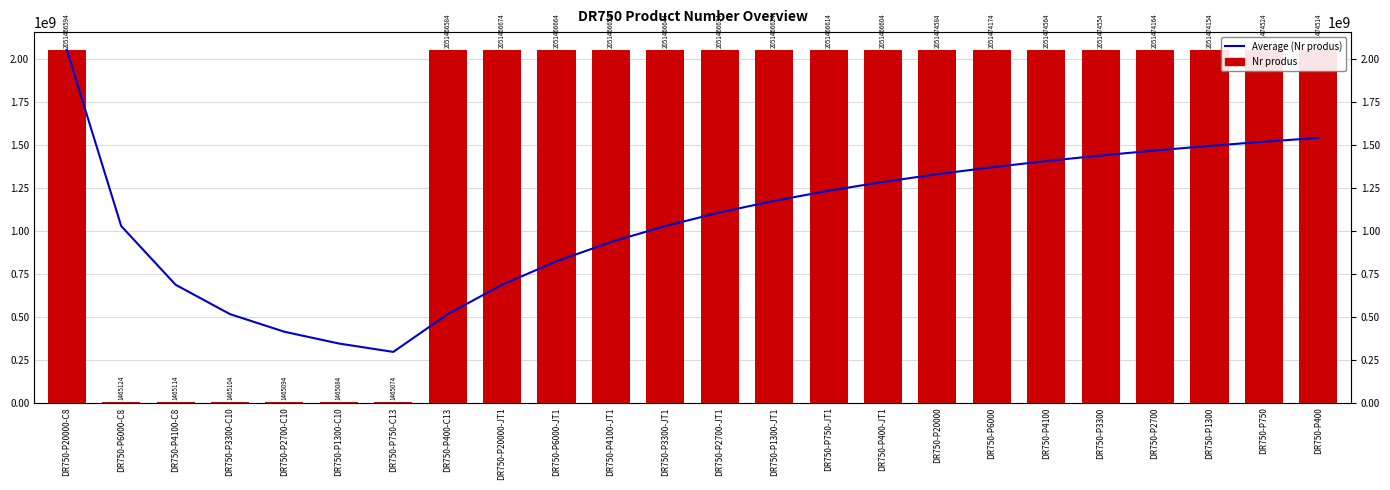

Is it true that Nr produs equals 2049152.2 at DR750-P2700-C10?

False